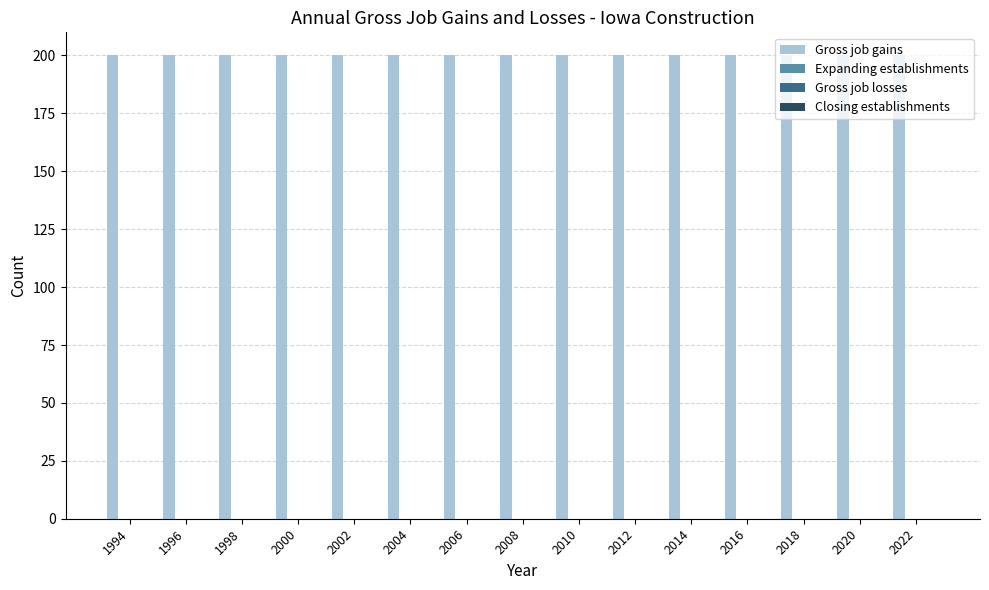

The value of Expanding establishments at 2010 is 0. True or false?

True